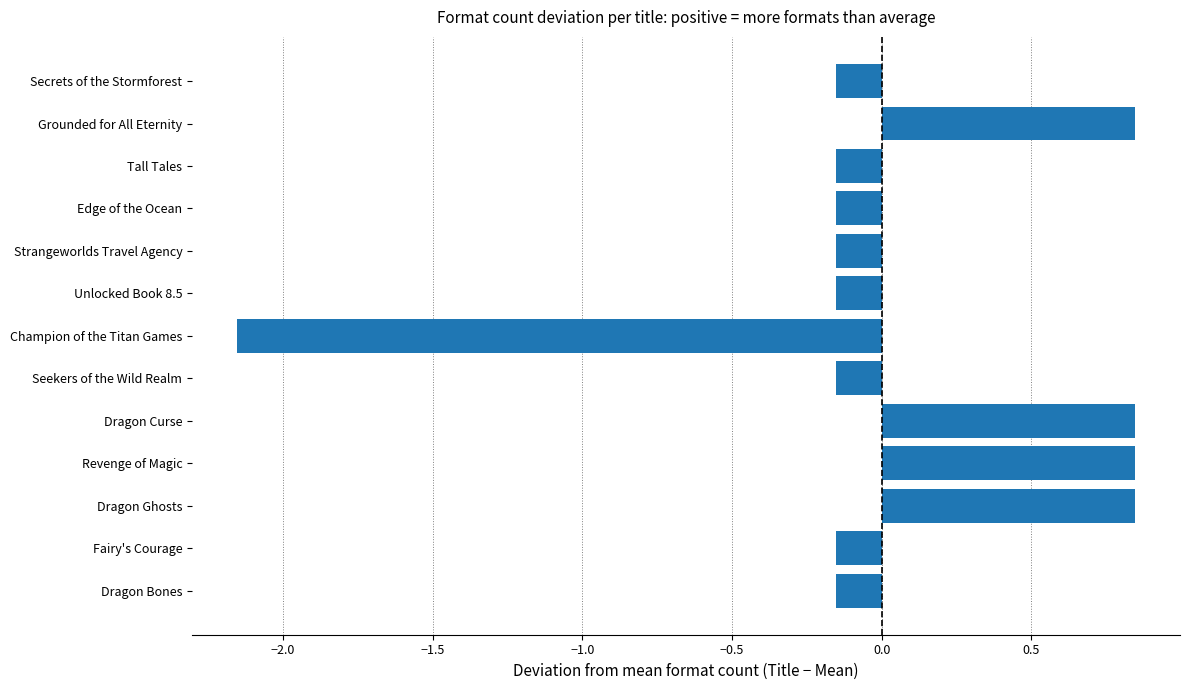

Which label corresponds to the smallest value in the chart?

Champion of the Titan Games